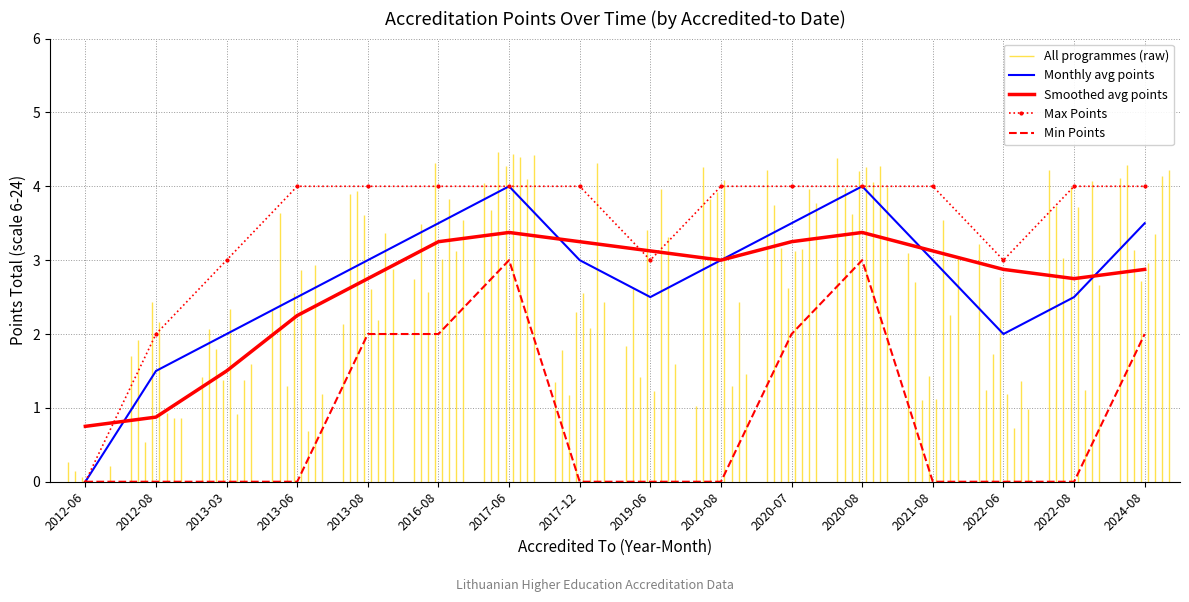

What is the total value across all series at 2022-06?

7.9